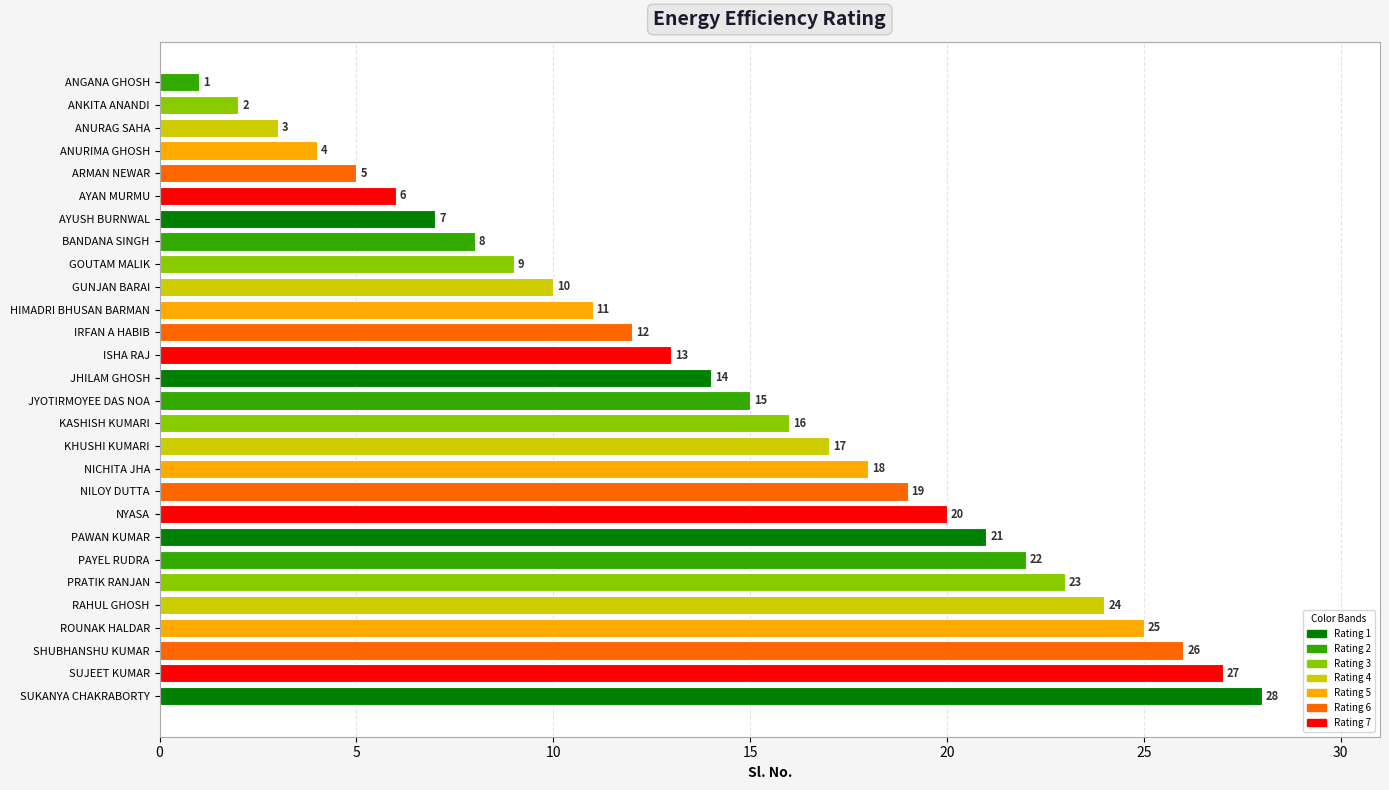

Which category has the highest value across all series?

SUKANYA CHAKRABORTY